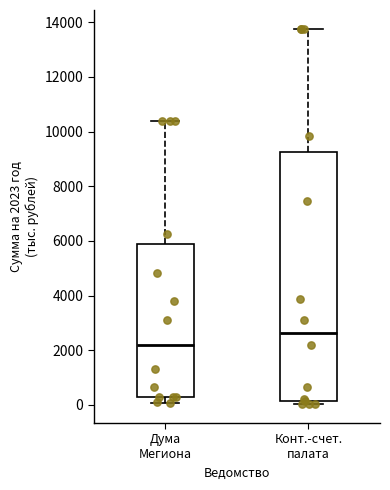

Where does the lower whisker of the box for Дума Мегиона end on the y-axis? The values are not printed on the chart, so give them approximately, as read against the axis.

0